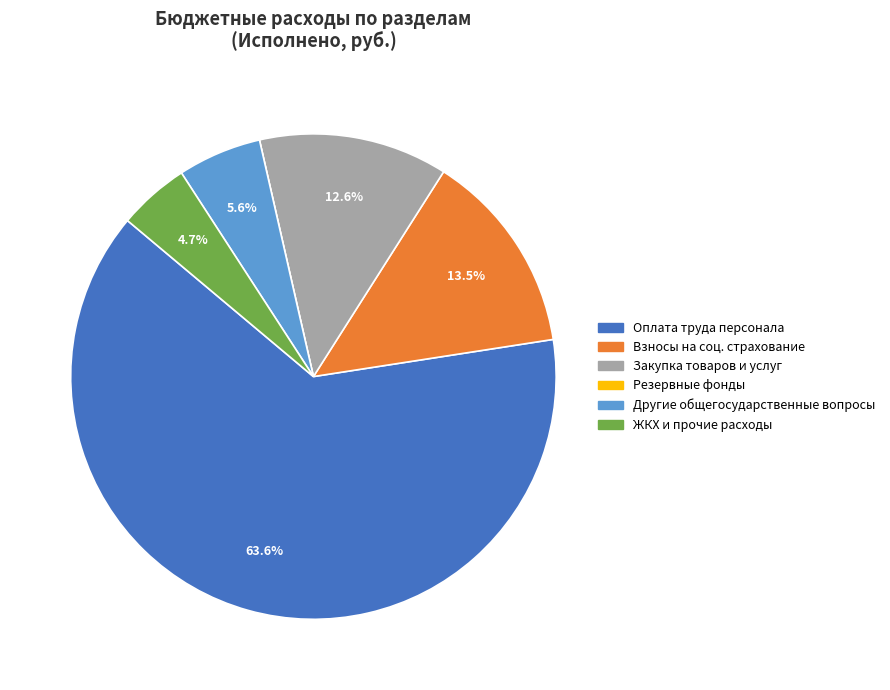

What is the largest slice in the pie chart?

Оплата труда персонала